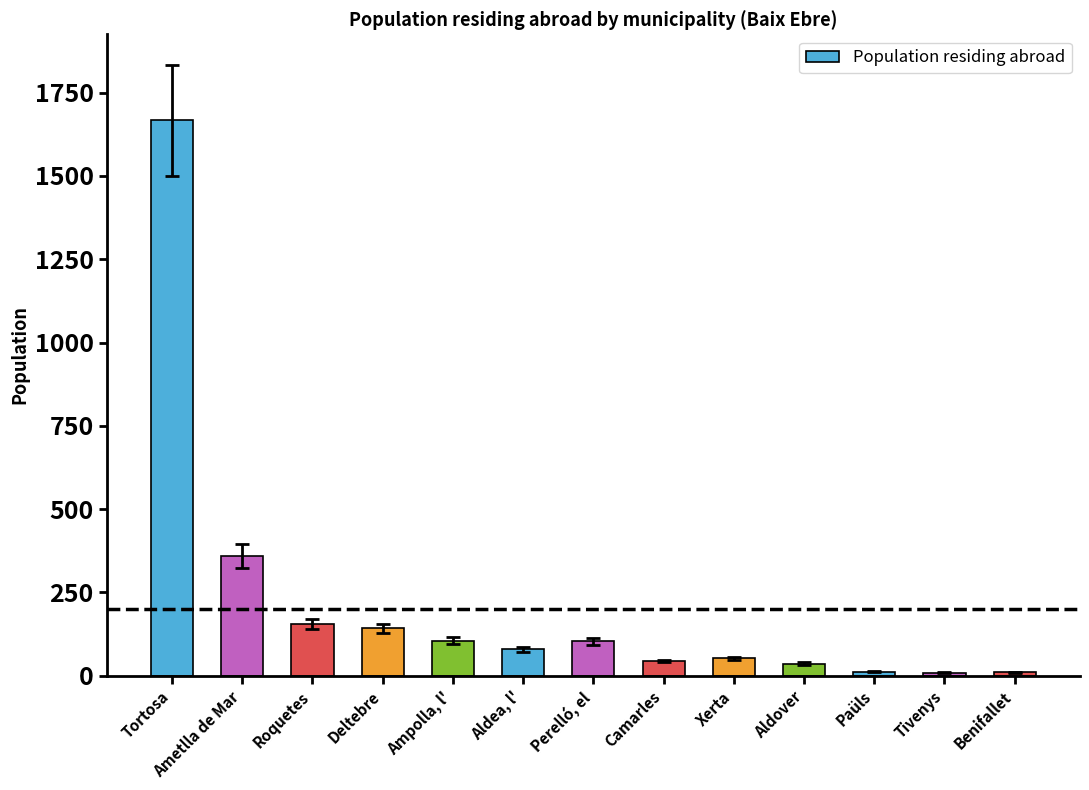

What is the difference between the values at Tivenys and Roquetes?

146